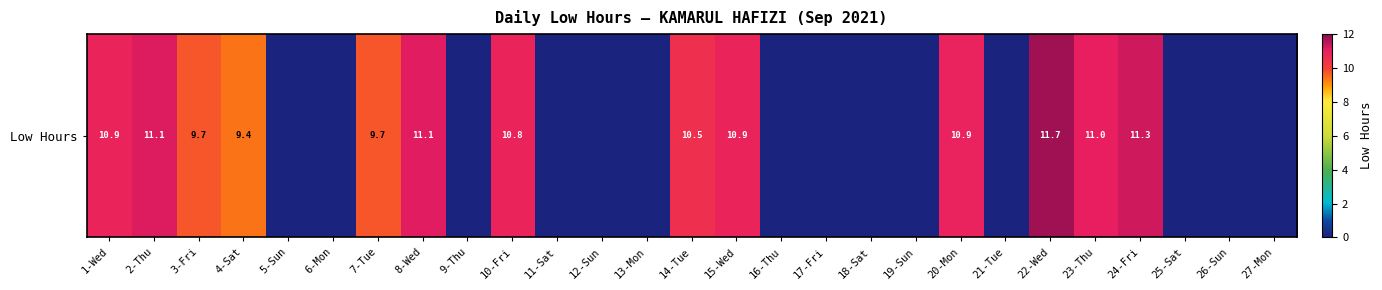

Reading left to right, extract all data points from this chart.

10.9	11.1	9.7	9.4	0.0	0.0	9.7	11.1	0.0	10.8	0.0	0.0	0.0	10.5	10.9	0.0	0.0	0.0	0.0	10.9	0.0	11.7	11.0	11.3	0.0	0.0	0.0